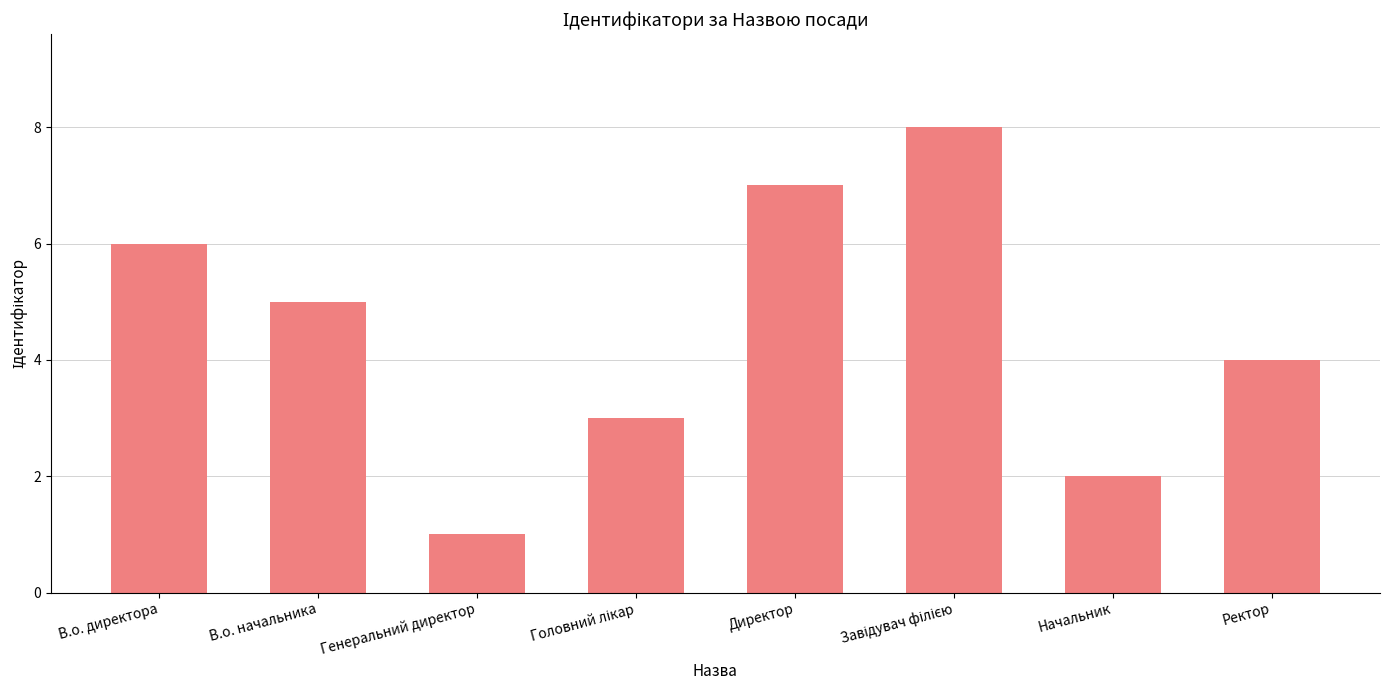

What is the change in value from Генеральний директор to Ректор?

+3